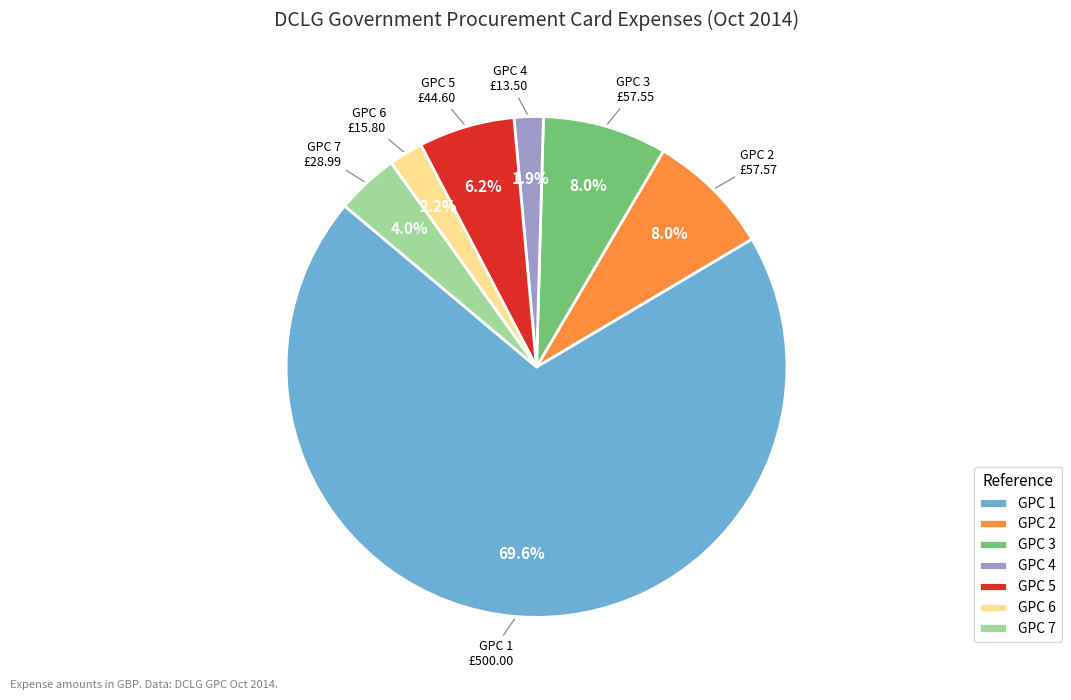

The GPC 7 slice represents 13% of the pie. True or false?

False